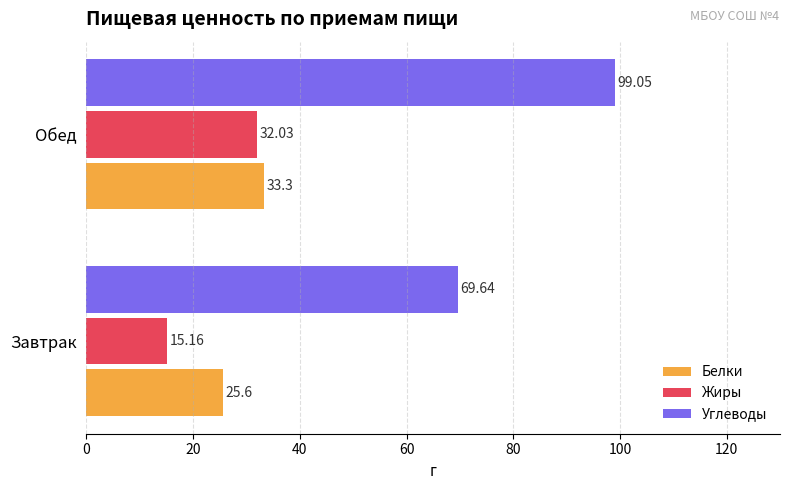

At which label is Белки closest to 29?

Завтрак